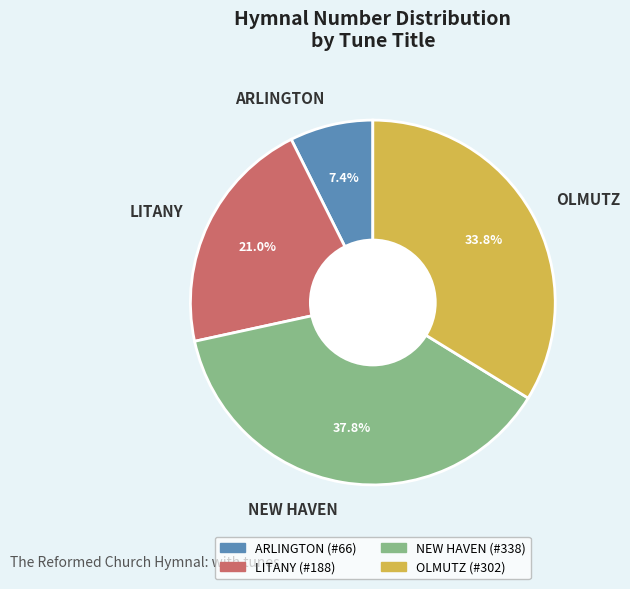

To the nearest percent, what percentage of the pie is LITANY?

21%